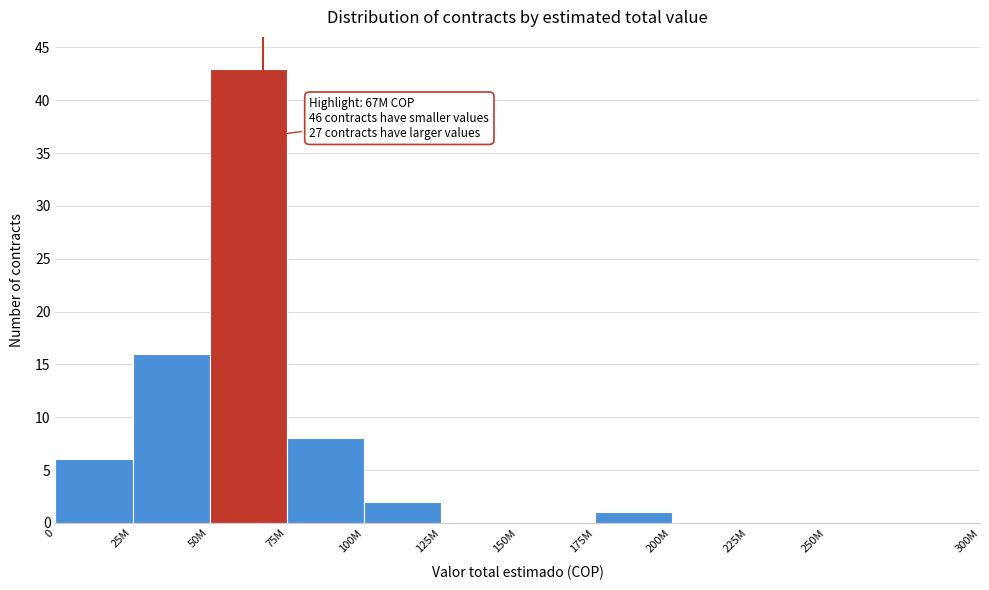

Reading right to left, what are all the values shown in this chart?

250M=0	225M=0	200M=0	175M=1	150M=0	125M=0	100M=2	75M=8	50M=43	25M=16	0=6